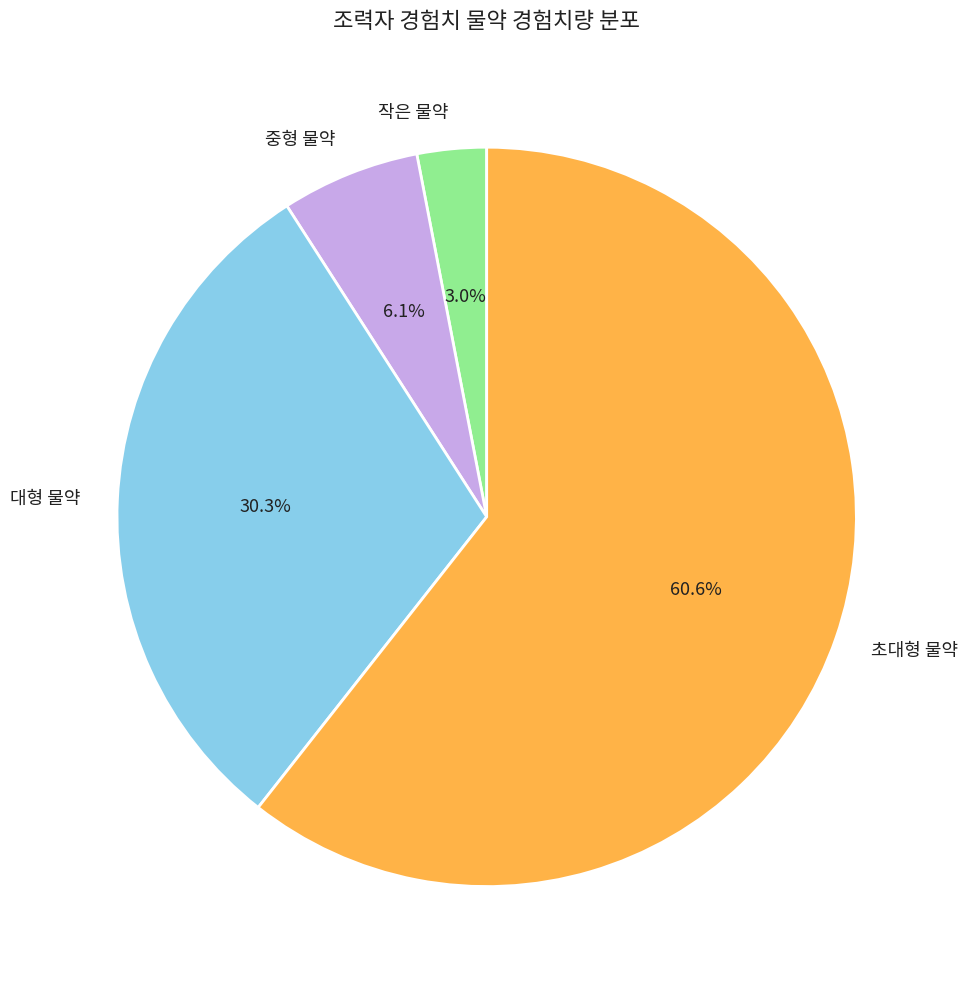

To the nearest percent, what is the difference between the largest and smallest slice percentages?

58%